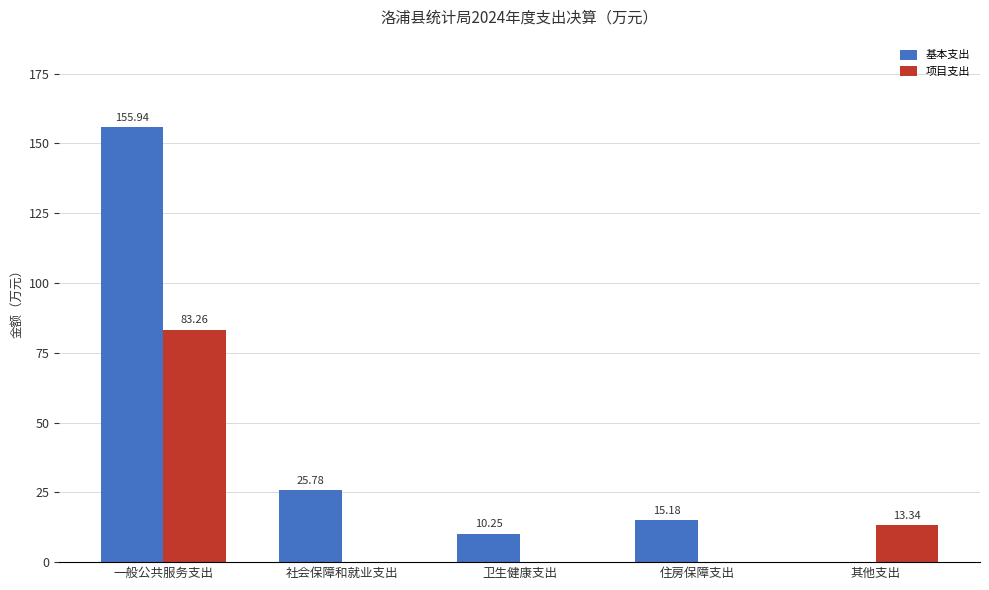

Is the value of 基本支出 at 住房保障支出 greater than the value of 项目支出 at 卫生健康支出?

Yes